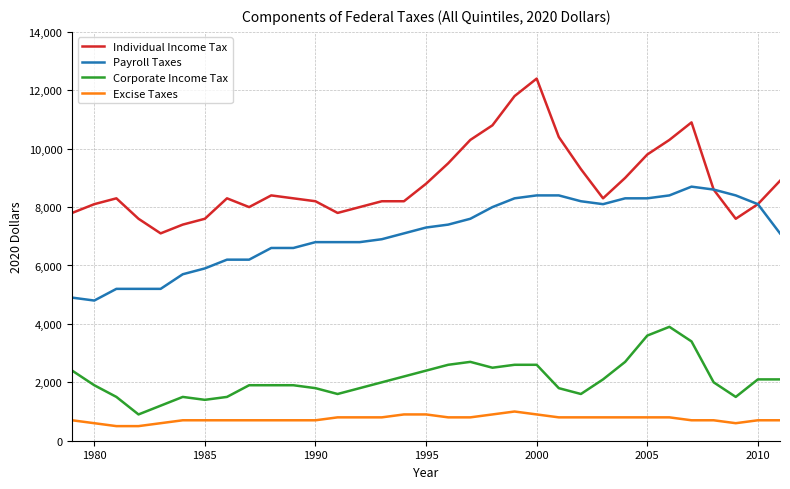

True or false: Individual Income Tax and Corporate Income Tax intersect in this chart.

False